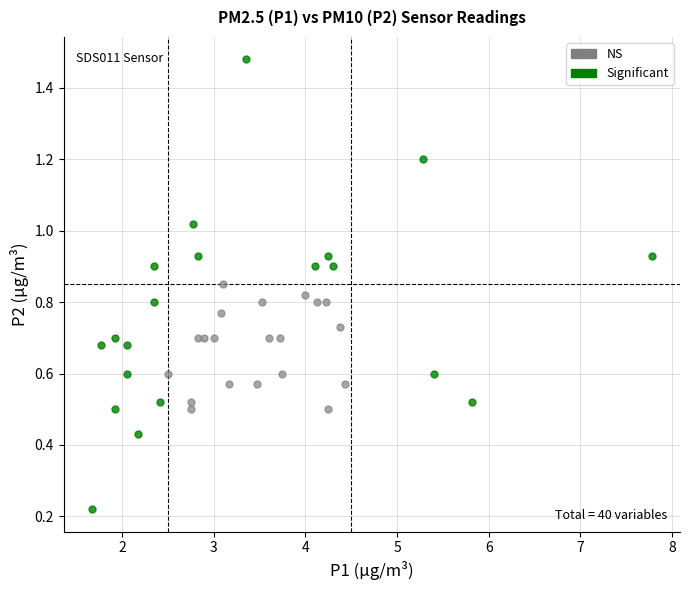

Which series has the largest Y range (max minus min)?

Significant